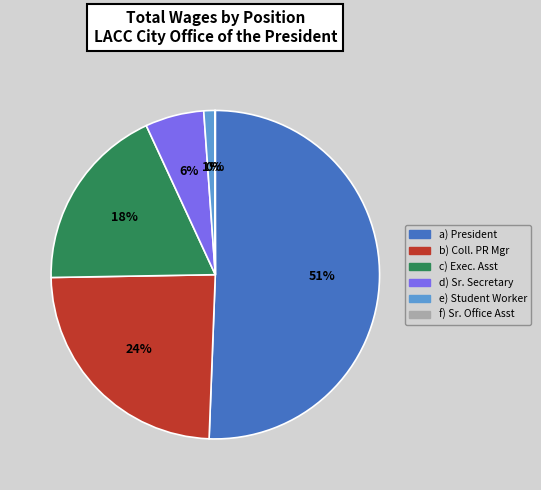

The c) Exec. Asst slice represents 18% of the pie. True or false?

True